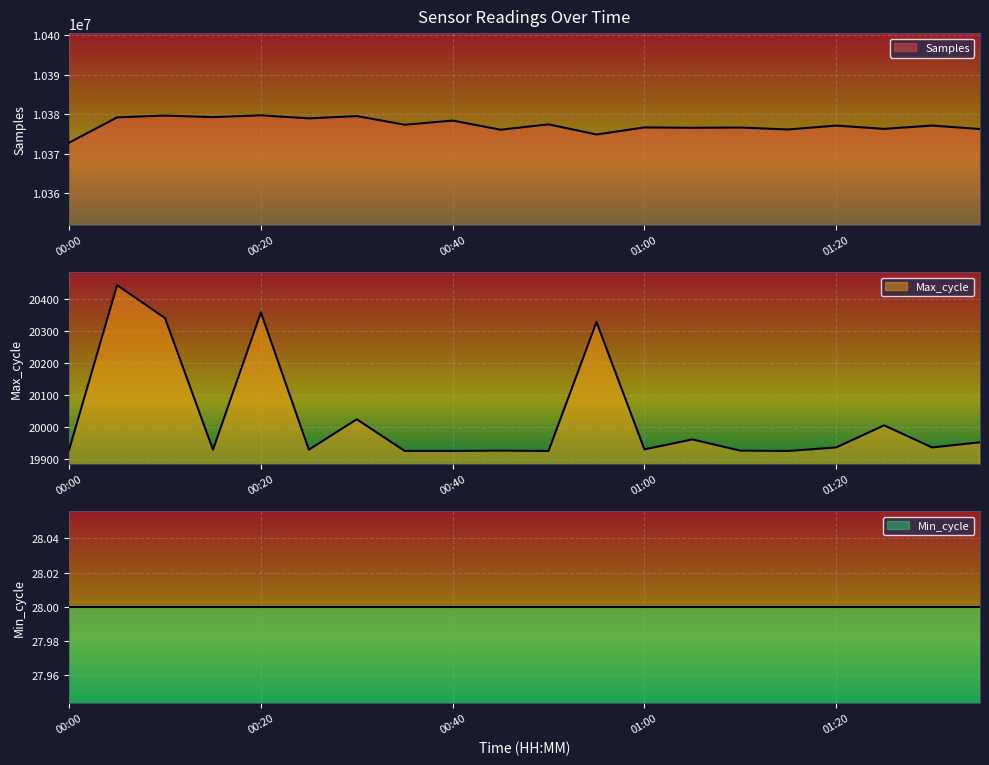

Where is the first local minimum for Max_cycle?

00:15